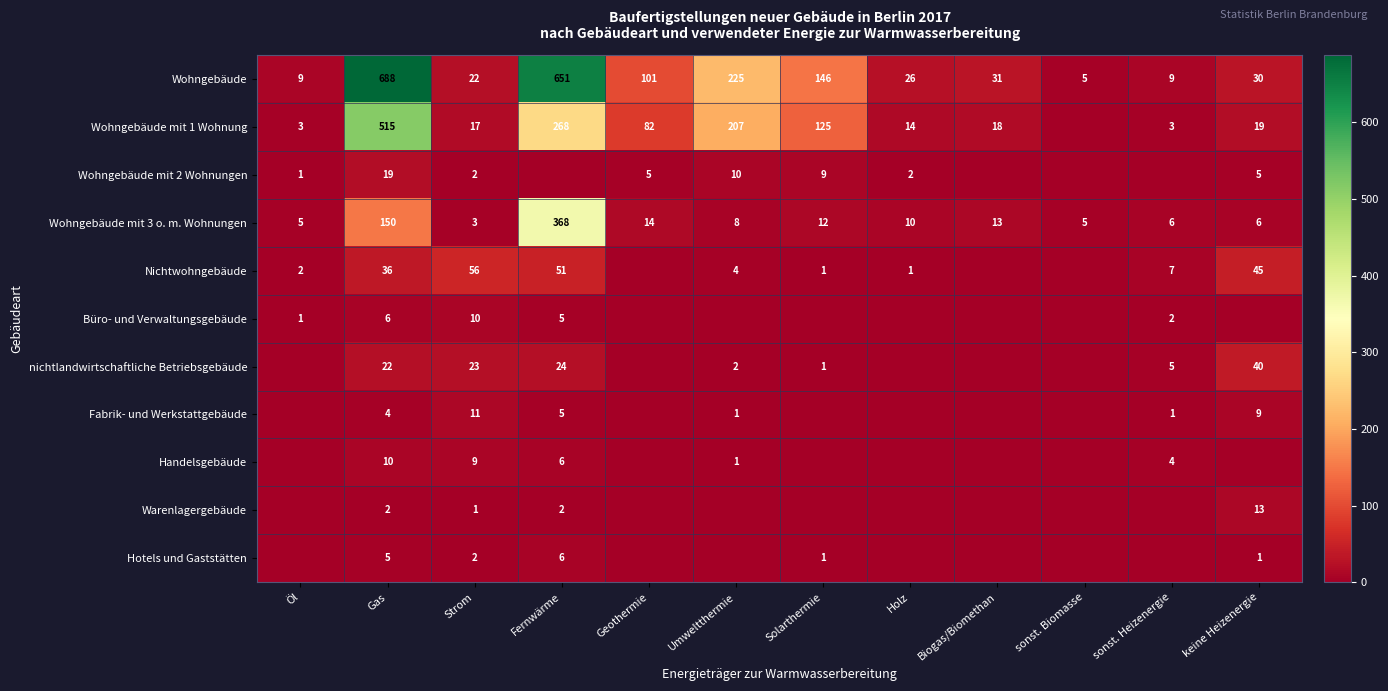

What is the lowest value of the Wohngebäude mit 3 o. m. Wohnungen series?

3